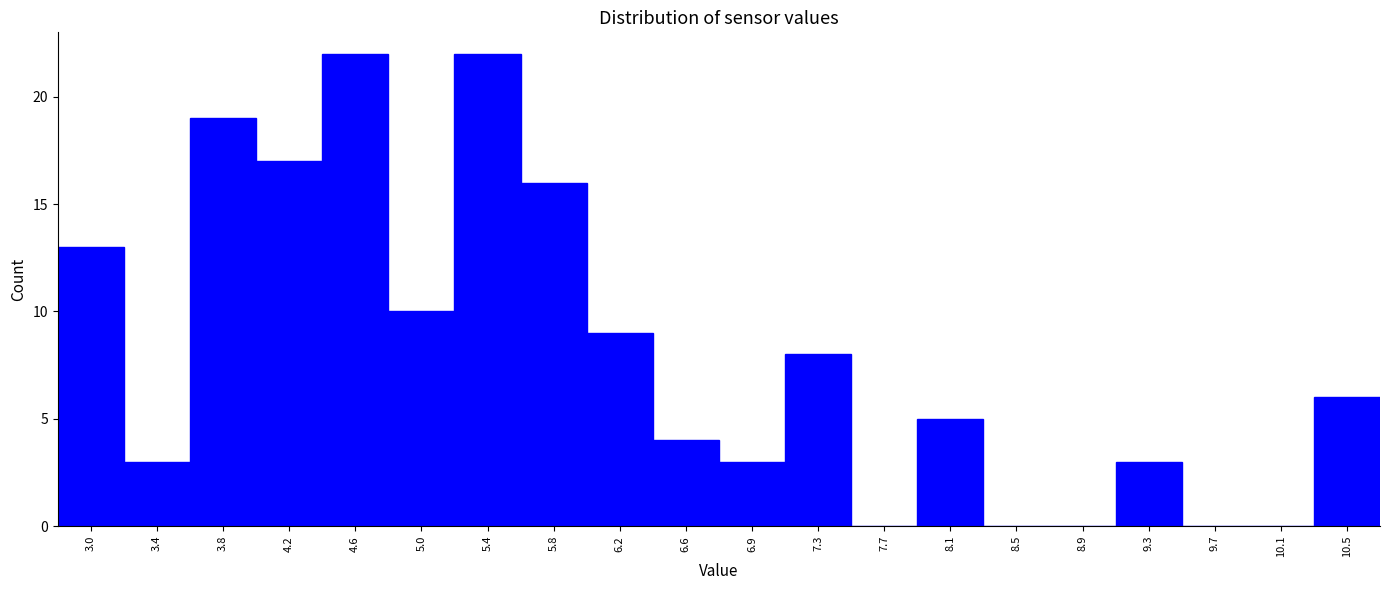

Reading left to right, transcribe this chart: for each bar, give the range it covers on the x-axis and its height. Neither the bar edges nor the heights are printed on the chart, so give them approximately, as read against the axes.

2.800 to 3.195: 13
3.195 to 3.590: 3
3.590 to 3.985: 19
3.985 to 4.380: 17
4.380 to 4.775: 22
4.775 to 5.170: 10
5.170 to 5.565: 22
5.565 to 5.960: 16
5.960 to 6.355: 9
6.355 to 6.750: 4
6.750 to 7.145: 3
7.145 to 7.540: 8
7.540 to 7.935: 0
7.935 to 8.330: 5
8.330 to 8.725: 0
8.725 to 9.120: 0
9.120 to 9.515: 3
9.515 to 9.910: 0
9.910 to 10.305: 0
10.305 to 10.700: 6